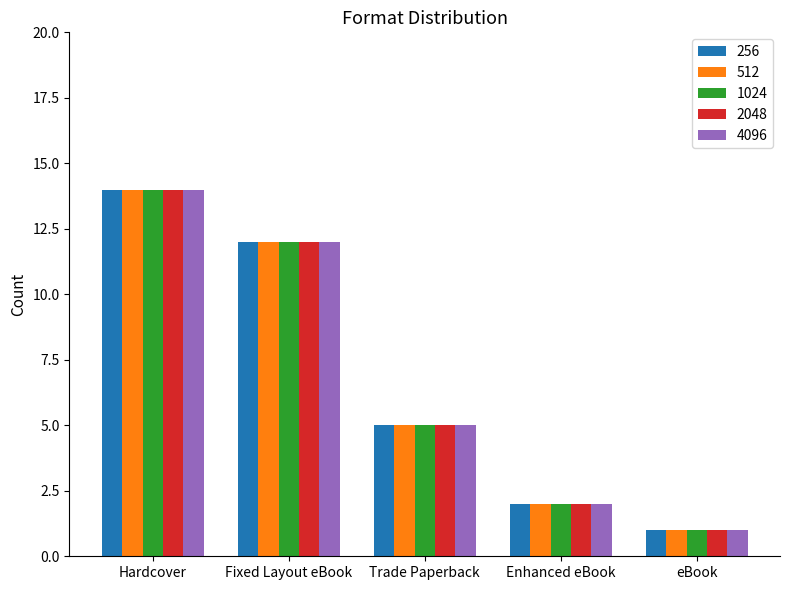

The value of 4096 at Enhanced eBook is 2. True or false?

True